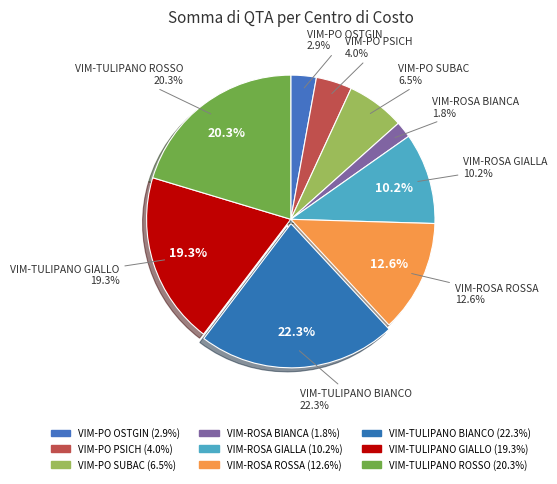

Rank the categories by value from highest to lowest.

VIM-TULIPANO BIANCO INTERNISTICO C2/L4C, VIM-TULIPANO ROSSO INTERNISTICO B0/L2B, VIM-TULIPANO GIALLO INTERNISTICO C0/L2C, VIM-ROSA ROSSA CHIR C1/L3C, VIM-ROSA GIALLA CHIR  B1/L3B, VIM-PO SUBAC COCOM B2/L4B, VIM-PO PSICH COCOM, VIM-PO OSTGIN COCOM D1/L3D, VIM-ROSA BIANCA CHIR A1/L3A